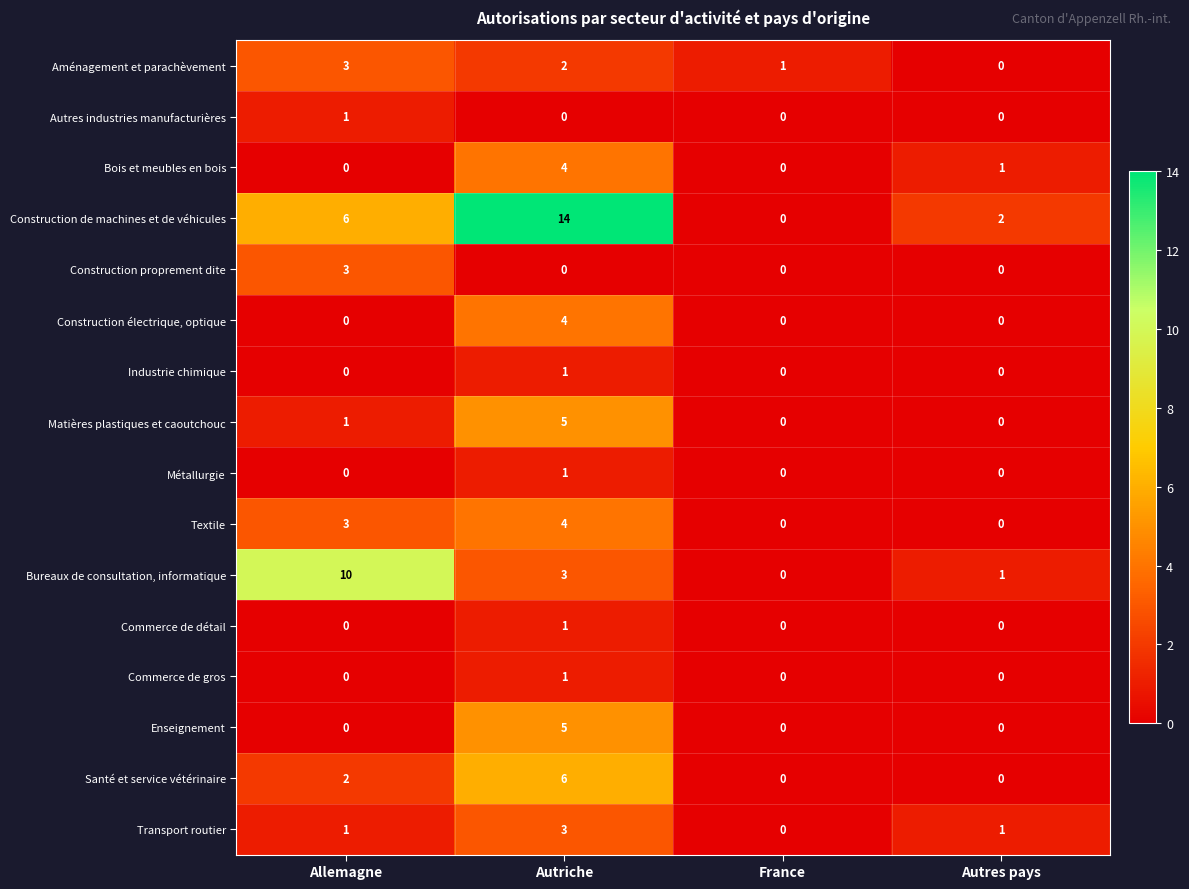

What is the difference between the maximum and minimum values in the Santé et service vétérinaire series?

6